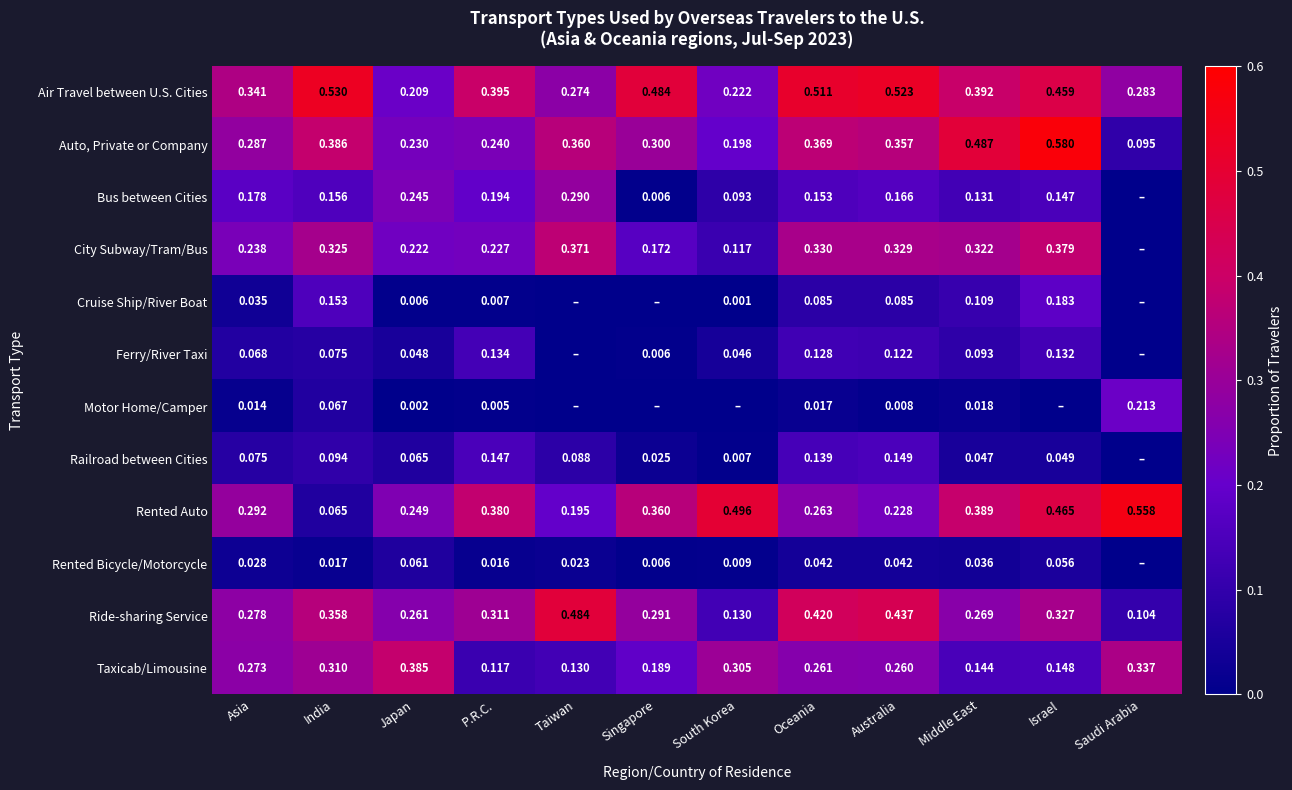

What is the difference between the highest and lowest values at Saudi Arabia?

0.6